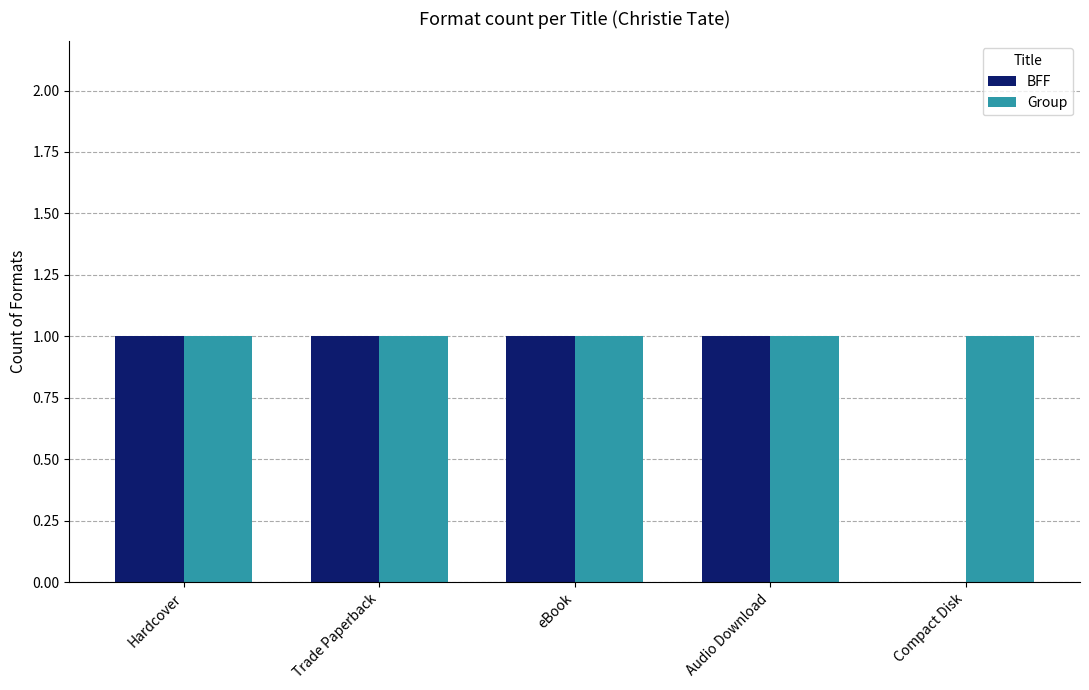

Does the chart contain stacked bars?

No